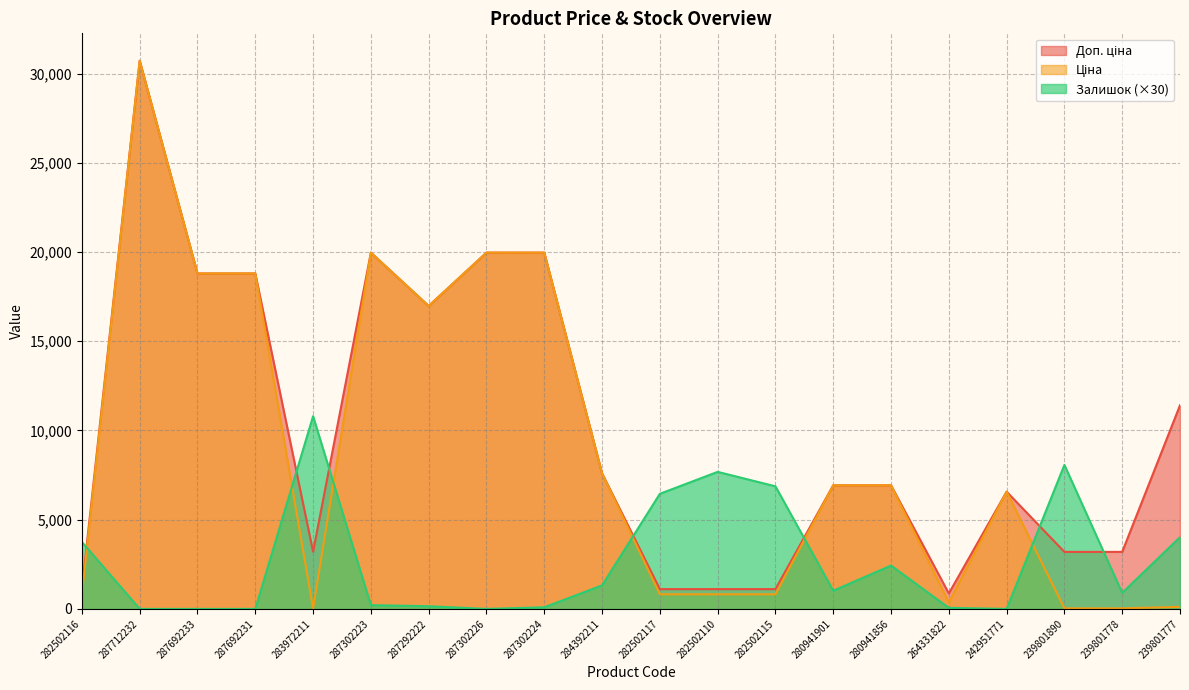

What is the sum of all Залишок values?

53820.0